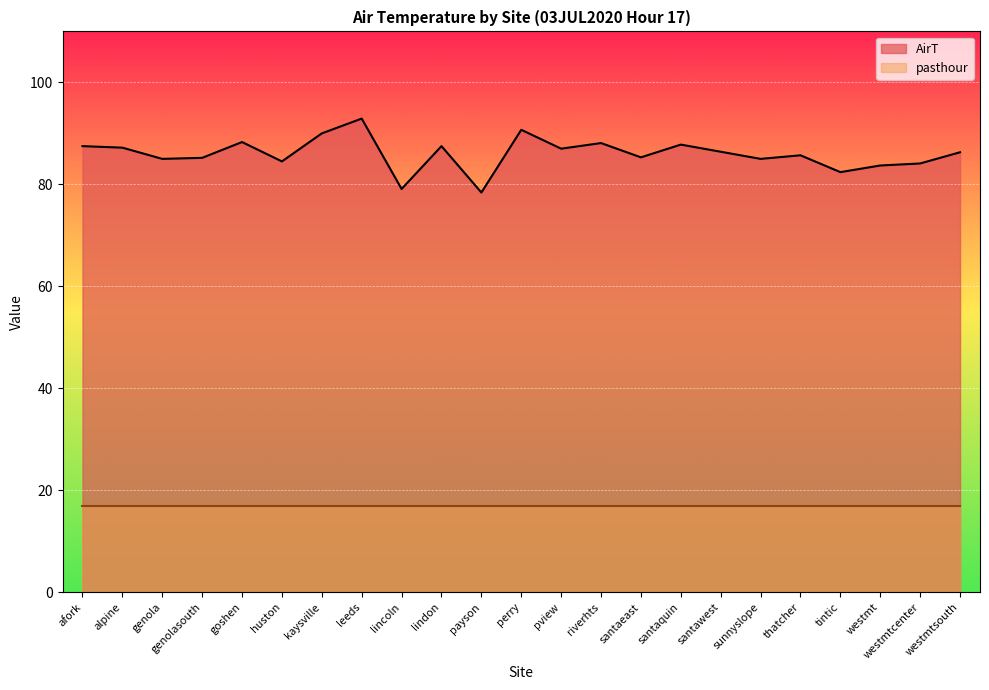

Reading left to right, extract all data points from this chart.

afork=87.5	alpine=87.2	genola=85.0	genolasouth=85.2	goshen=88.3	huston=84.5	kaysville=90.0	leeds=92.9	lincoln=79.1	lindon=87.5	payson=78.4	perry=90.7	pview=87.0	riverhts=88.1	santaeast=85.3	santaquin=87.8	santawest=86.4	sunnyslope=85.0	thatcher=85.7	tintic=82.4	westmt=83.7	westmtcenter=84.1	westmtsouth=86.3